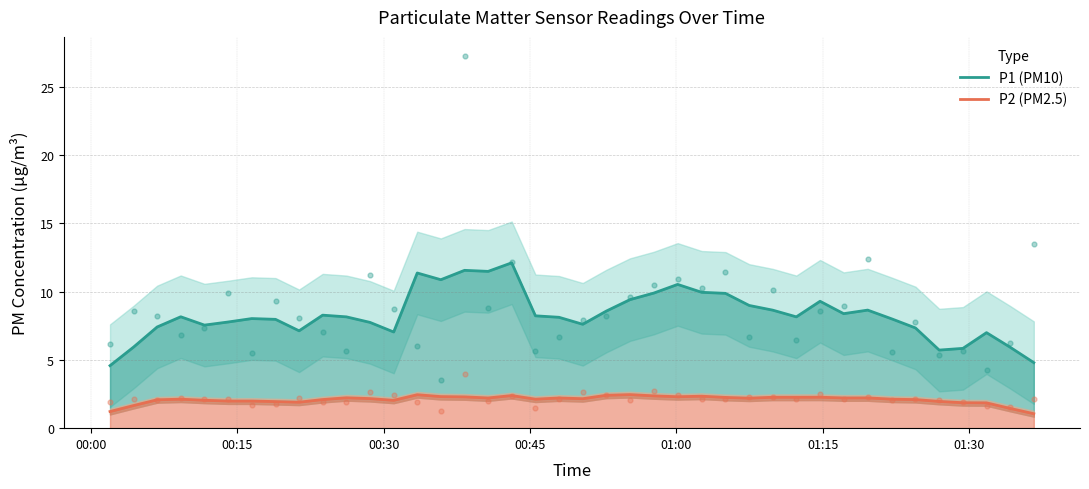

Which series has the largest Y range (max minus min)?

P1 (PM10)